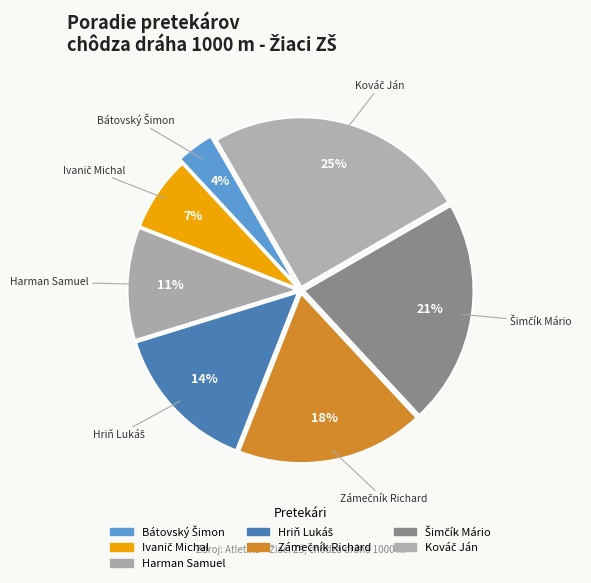

The Harman Samuel slice represents 11% of the pie. True or false?

True